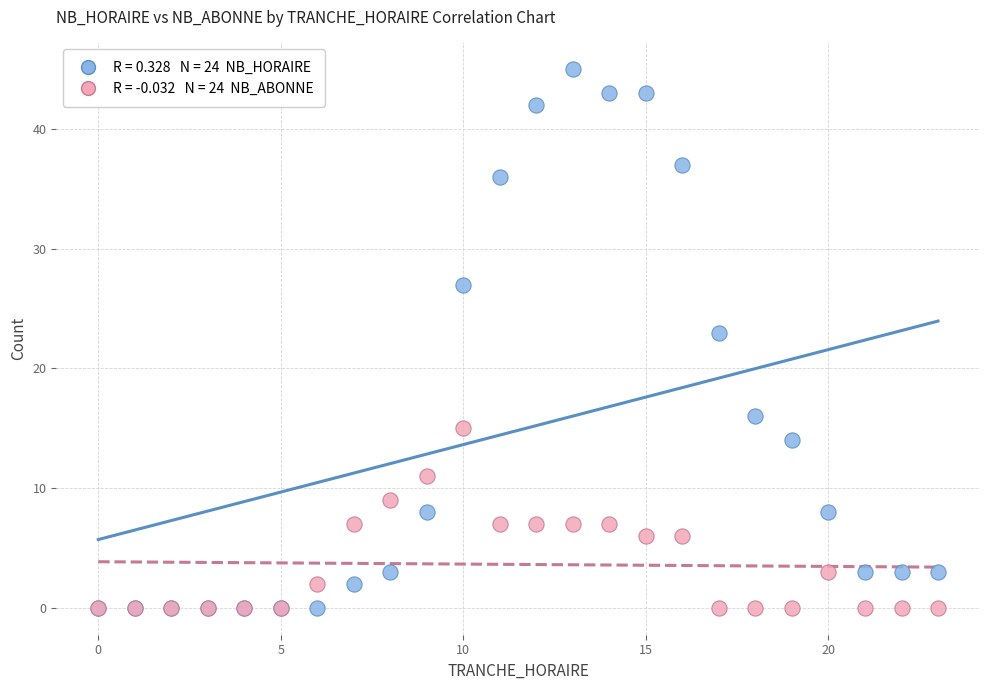

Across all series, what Y value is closest to 22?

23